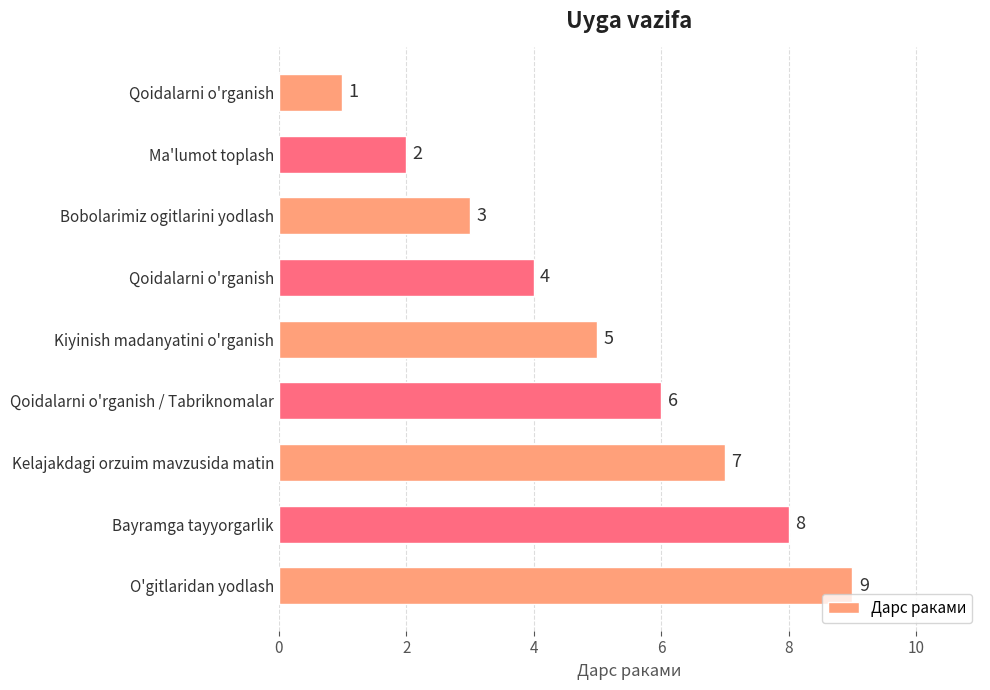

What is the difference between the maximum and second lowest values?

7